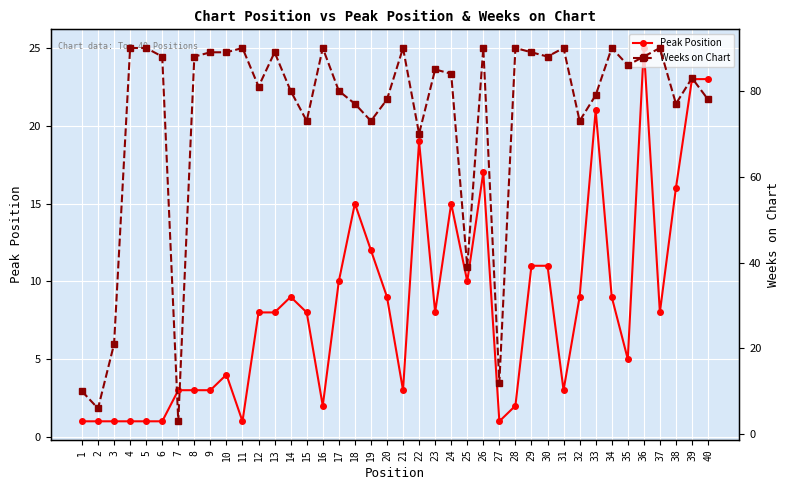

What is the value of the Weeks on Chart point at the 37th from the left?

90